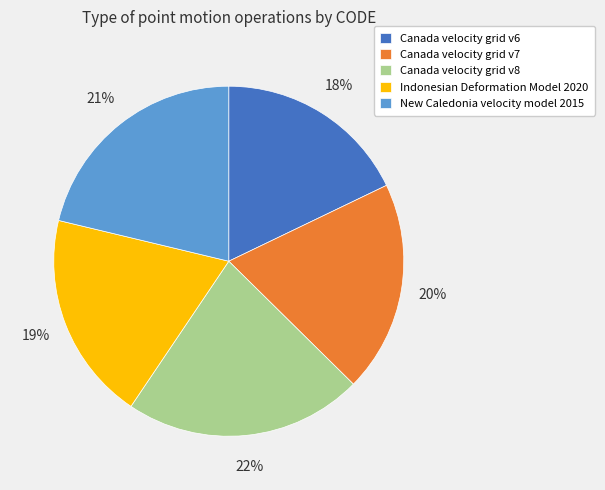

Does Indonesian Deformation Model 2020 represent more than half of the total?

No